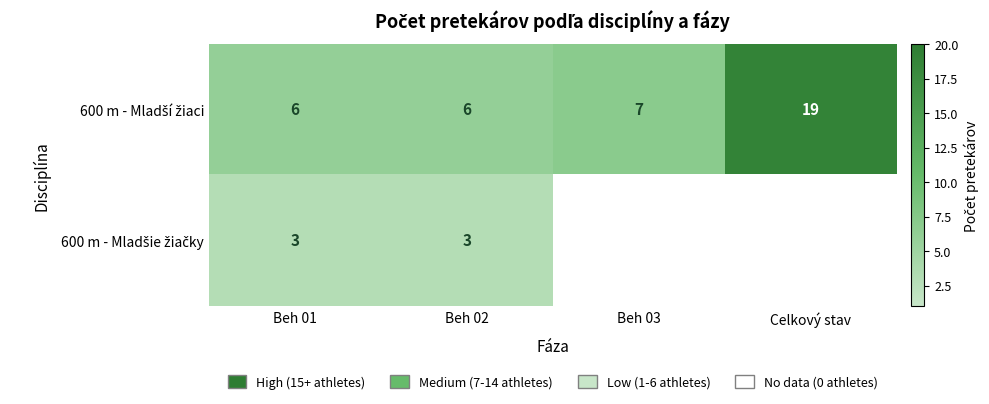

What is the spread (max minus min) of values at Beh 01?

3